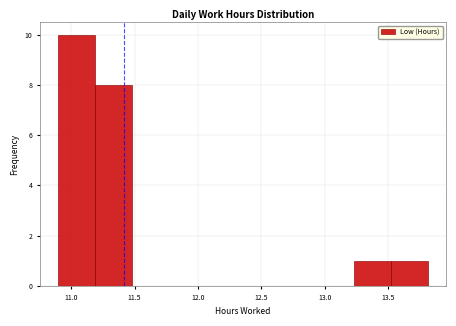

Which range on the x-axis has the tallest bar?

10.90 to 11.20